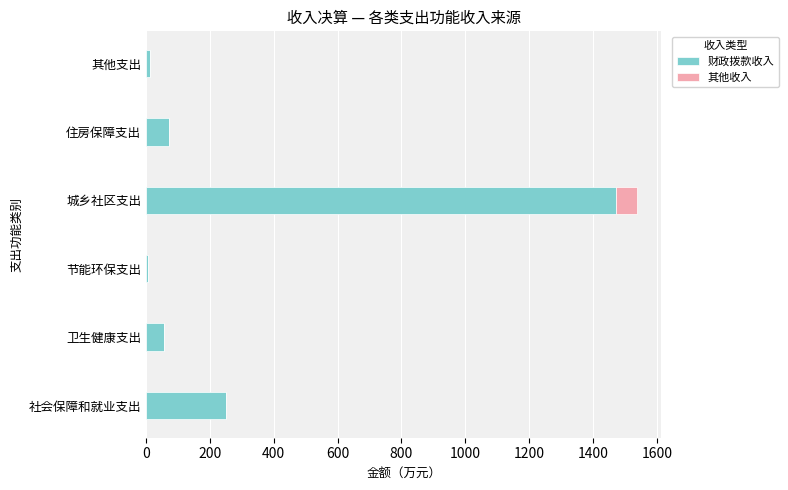

At which label does 财政拨款收入 reach its peak?

城乡社区支出